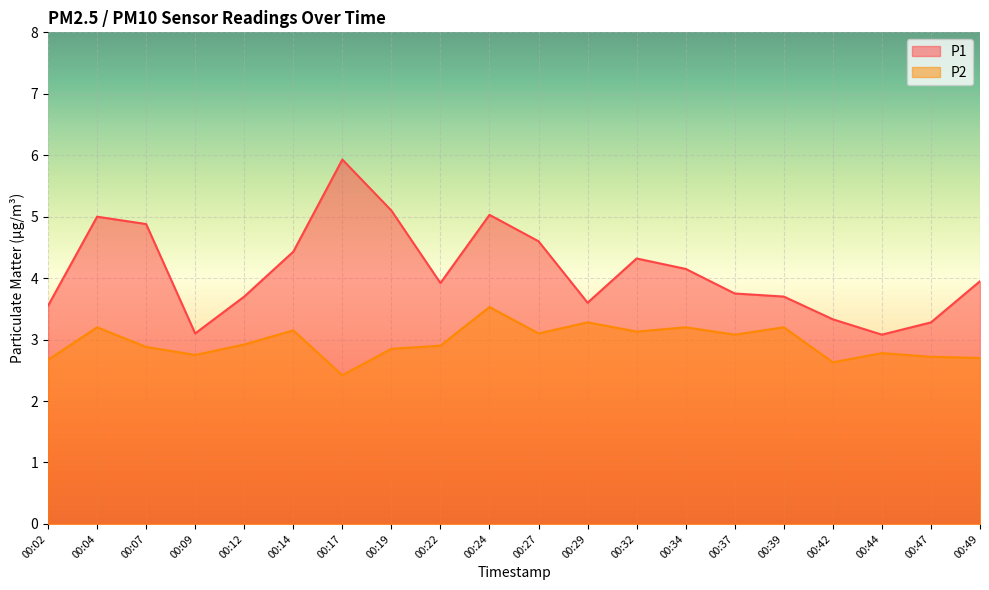

Which series has the widest spread of values?

P1